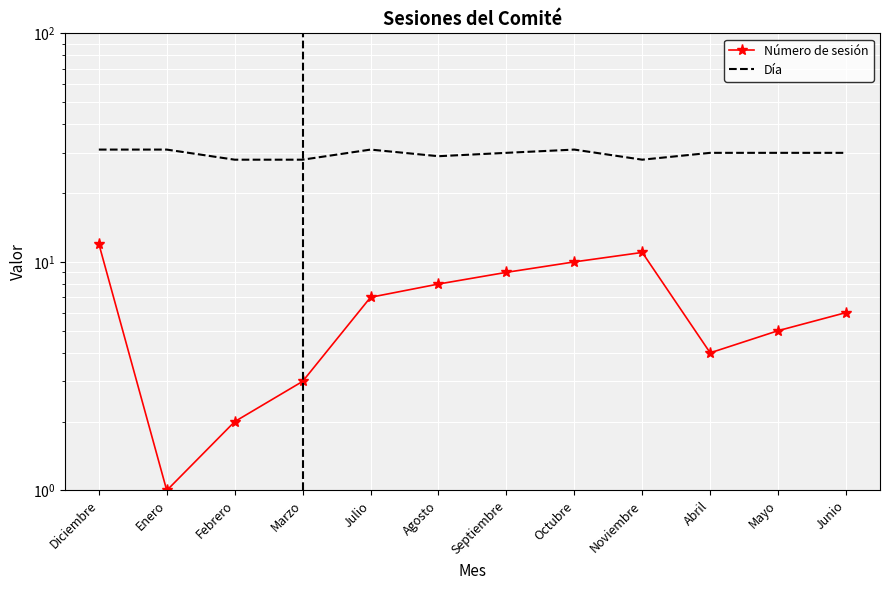

At how many categories does at least one series exceed 28?

9